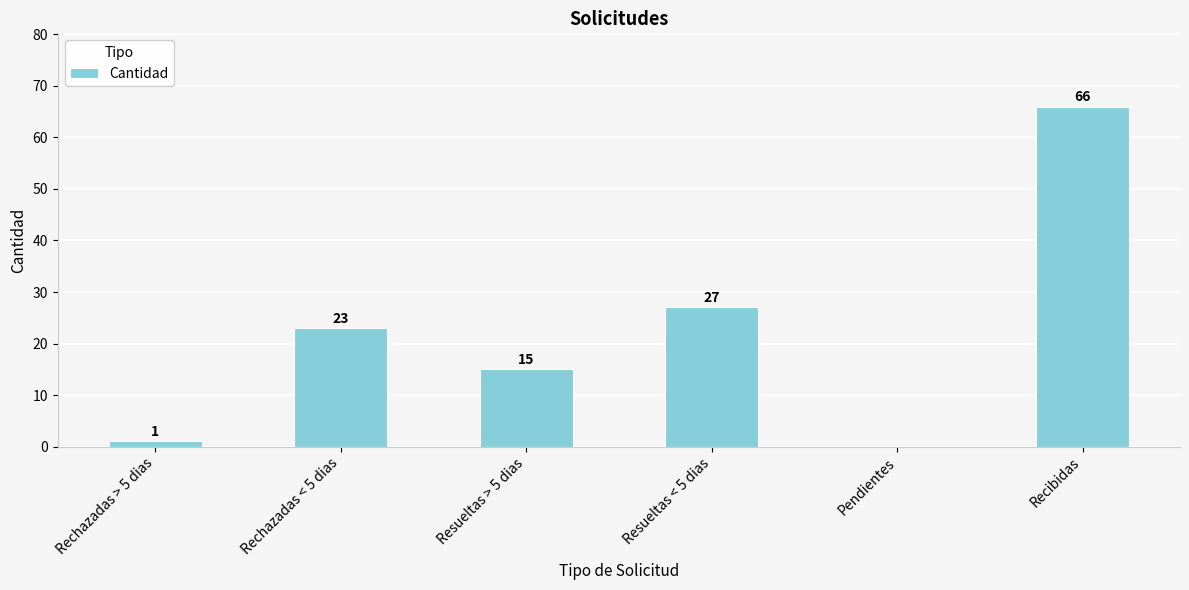

What is the change in value from Rechazadas < 5 dias to Resueltas > 5 dias?

-8